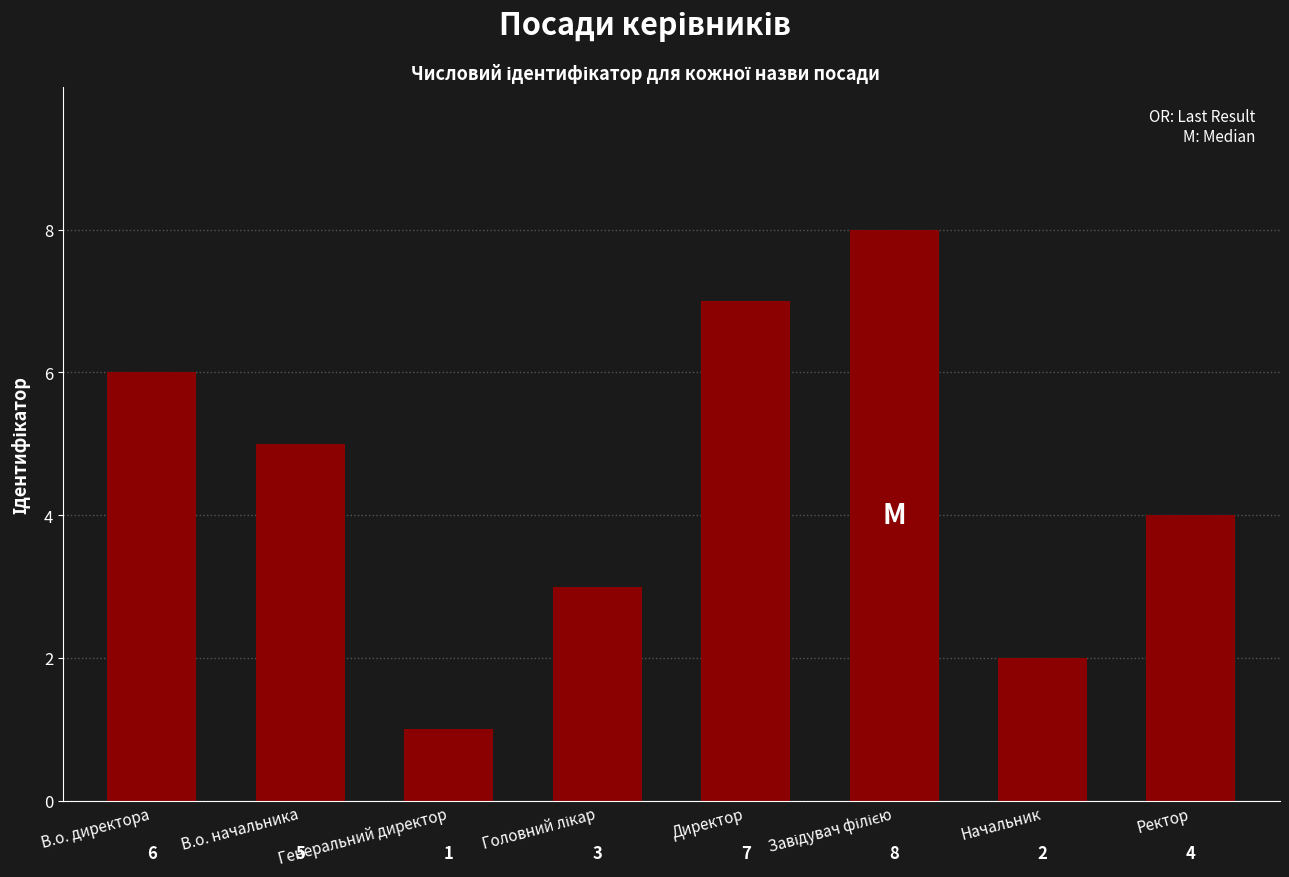

Where is the data nearest to the value 4?

Ректор